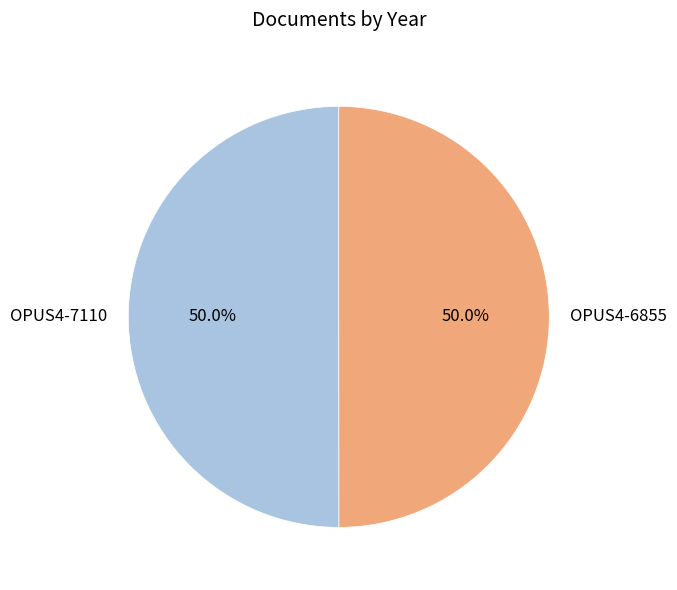

What percentage is the OPUS4-7110 slice, to the nearest percent?

50%